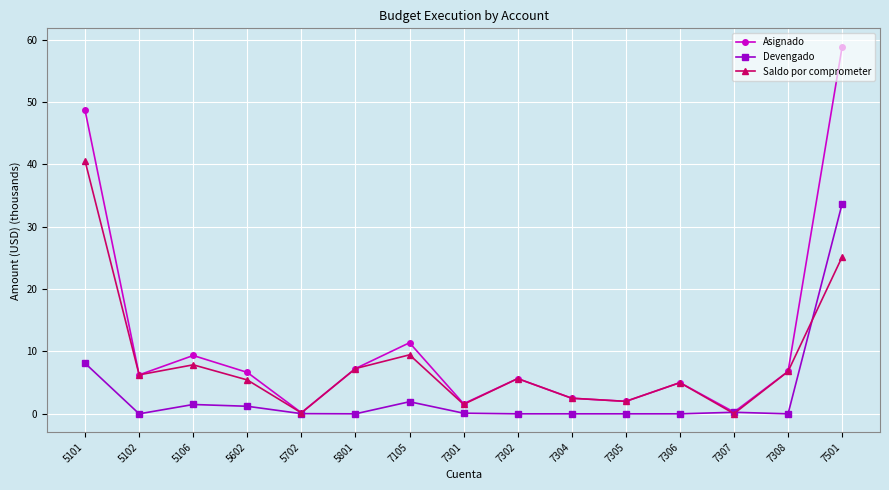

Which series has the largest range (max minus min)?

Asignado